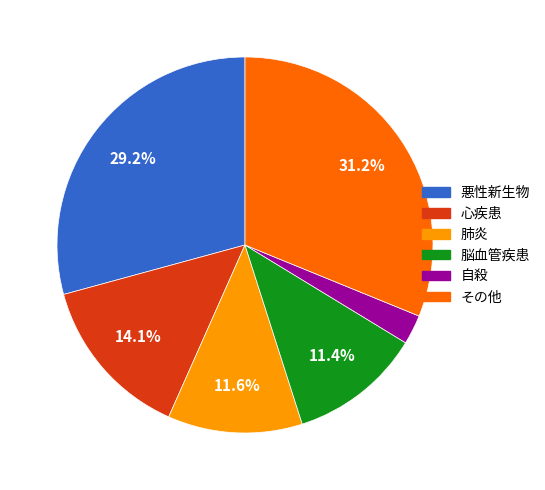

Do 脳血管疾患 and 肺炎 together represent more than half of the pie?

No